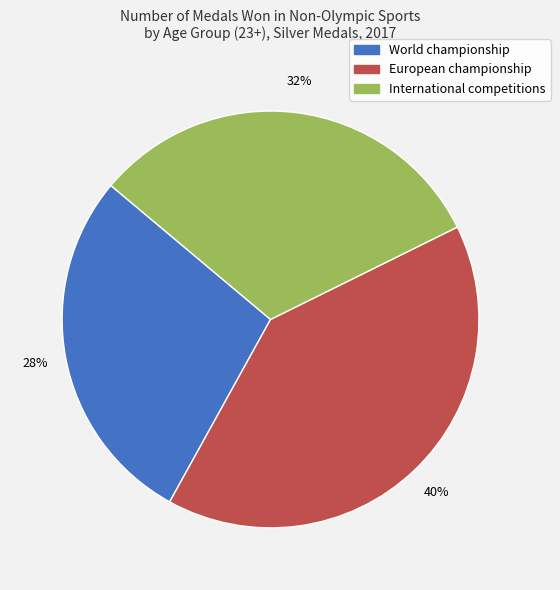

Count the number of slices in the pie.

3